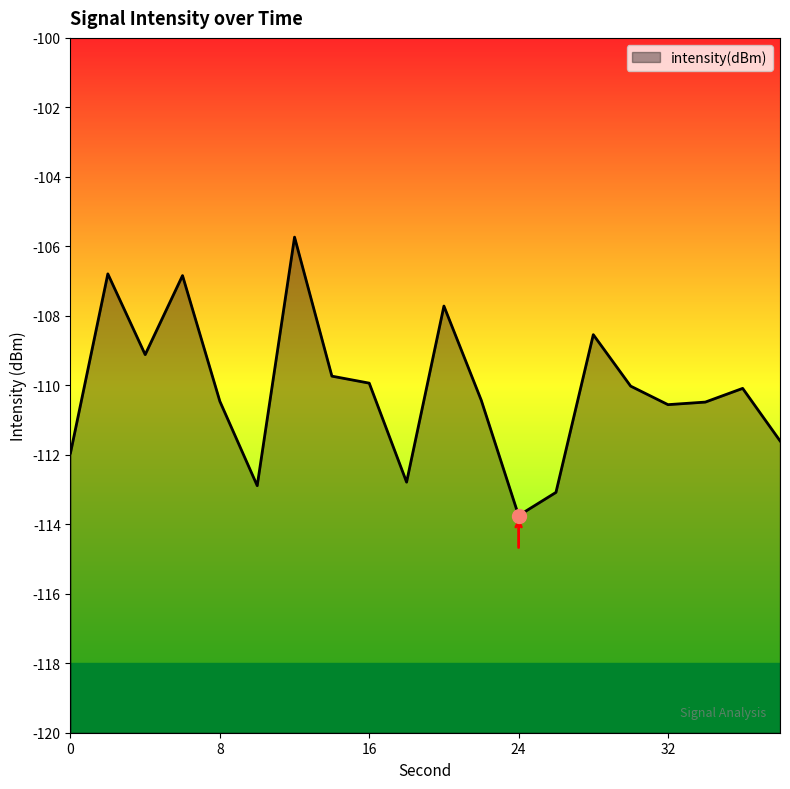

Reading left to right, list all the values displayed in this chart.

0=-111.9	2=-106.8	4=-109.1	6=-106.8	8=-110.5	10=-112.9	12=-105.7	14=-109.7	16=-109.9	18=-112.8	20=-107.7	22=-110.4	24=-113.7	26=-113.1	28=-108.5	30=-110.0	32=-110.6	34=-110.5	36=-110.1	38=-111.6